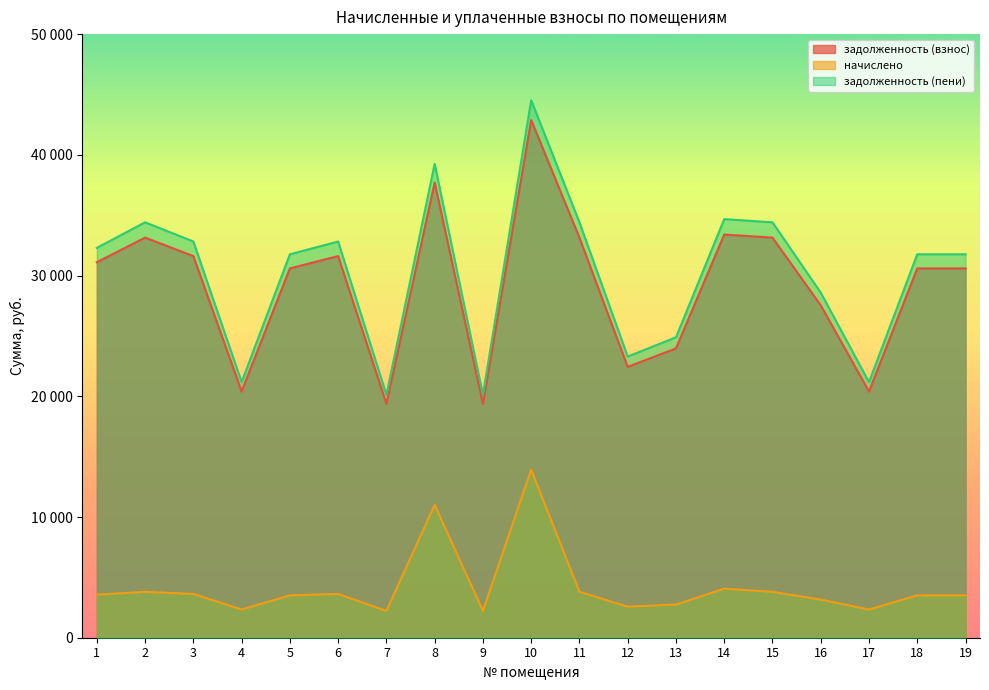

How many values in the начислено series exceed 3510?

9